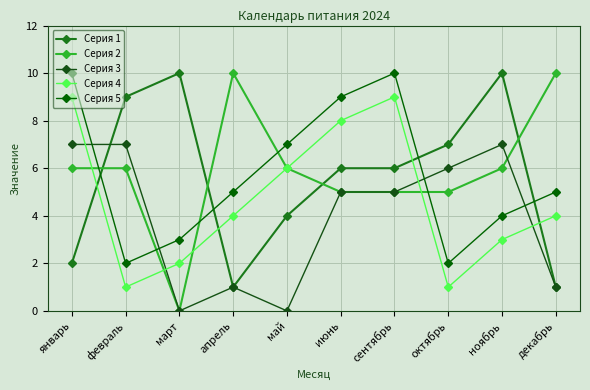

What is the average value of the Серия 4 series?

5